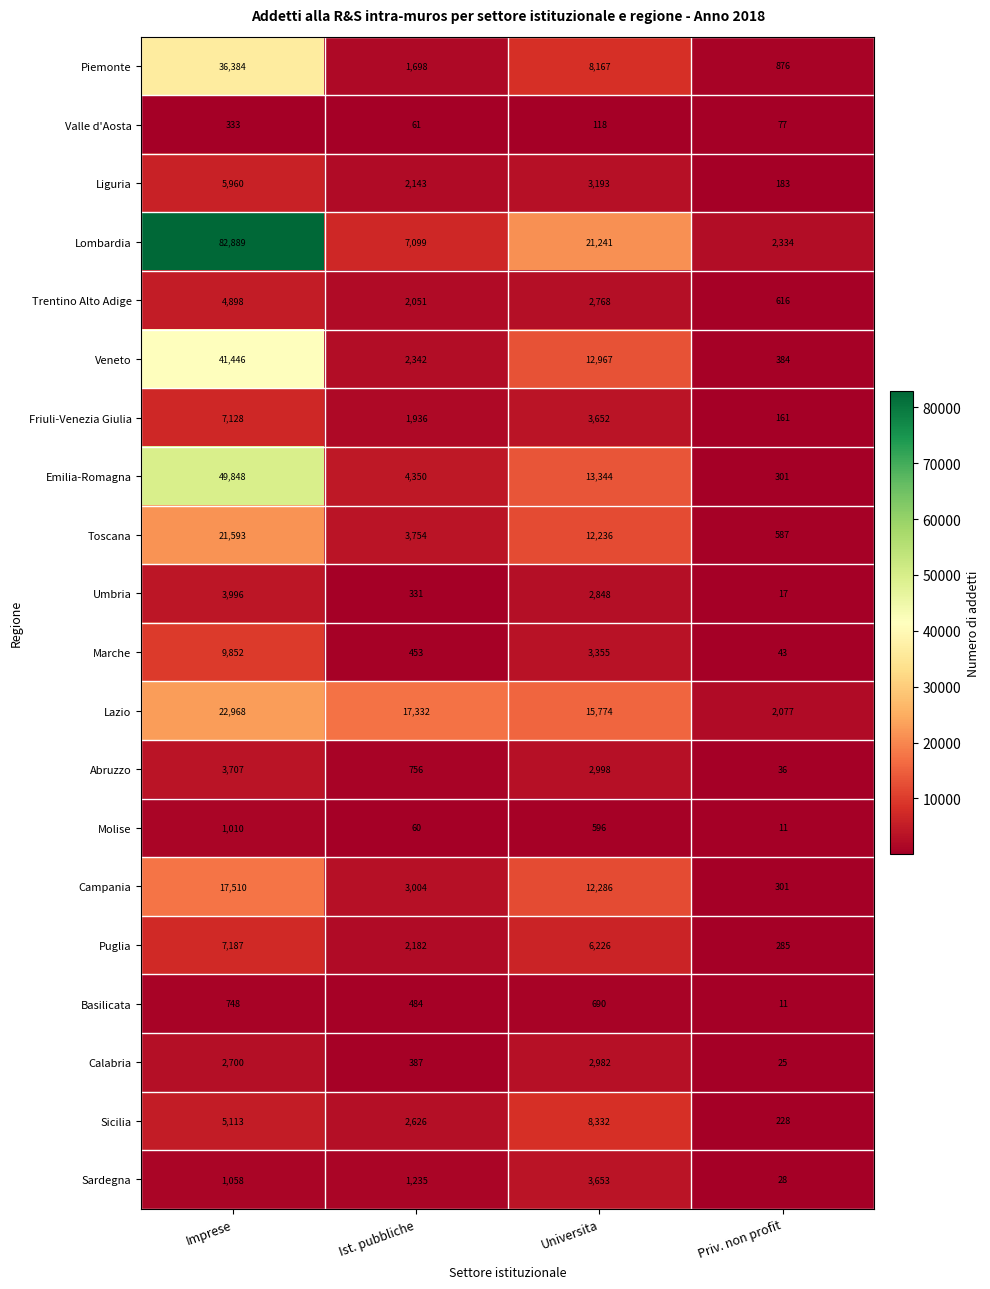

The value of Sicilia at Priv. non profit is 228. True or false?

True